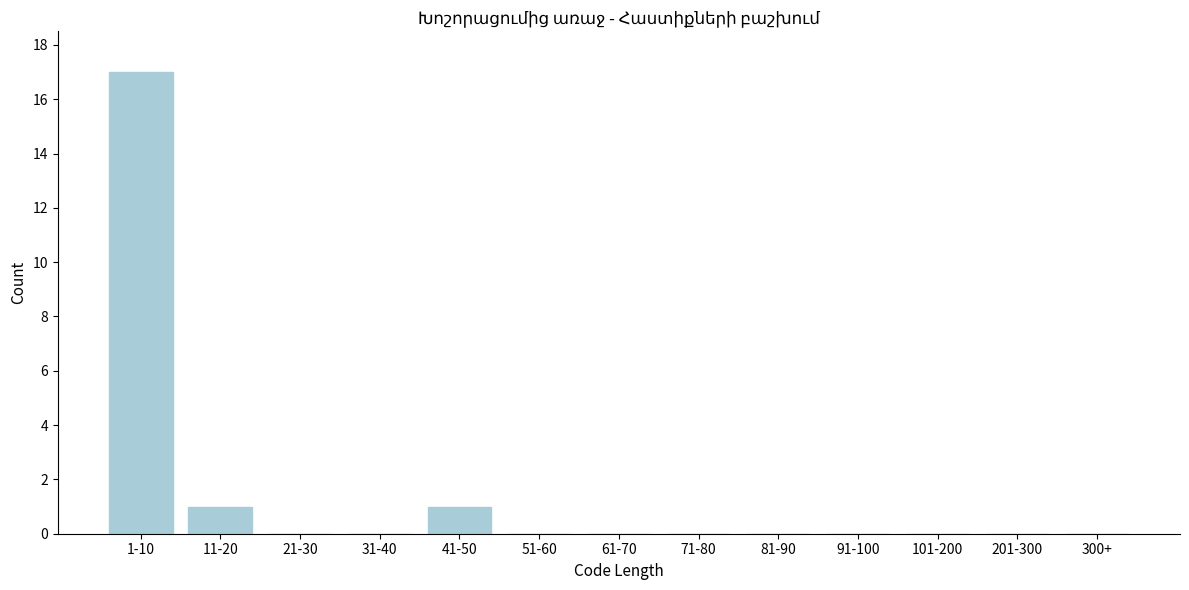

Reading right to left, what are all the values shown in this chart?

300+=0	201-300=0	101-200=0	91-100=0	81-90=0	71-80=0	61-70=0	51-60=0	41-50=1	31-40=0	21-30=0	11-20=1	1-10=17